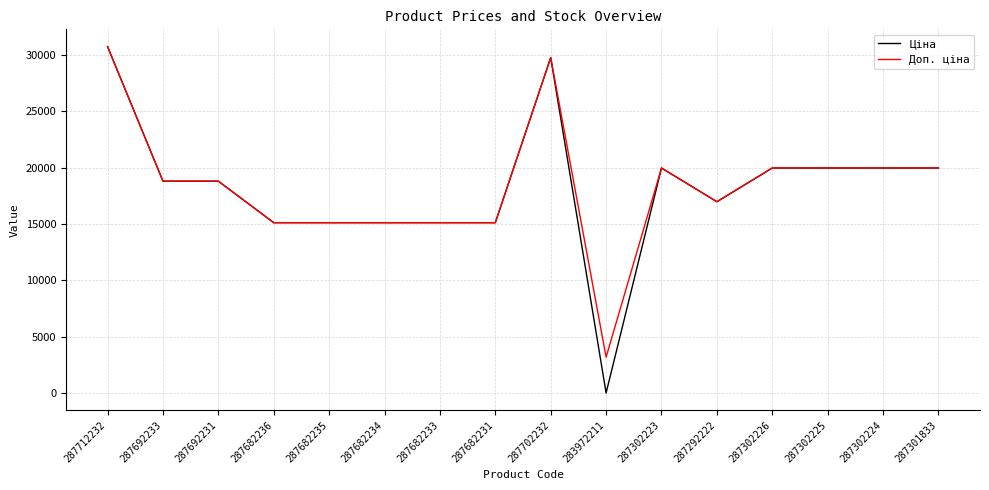

Is the value of Доп. ціна at 287292222 greater than the value of Ціна at 287302225?

No